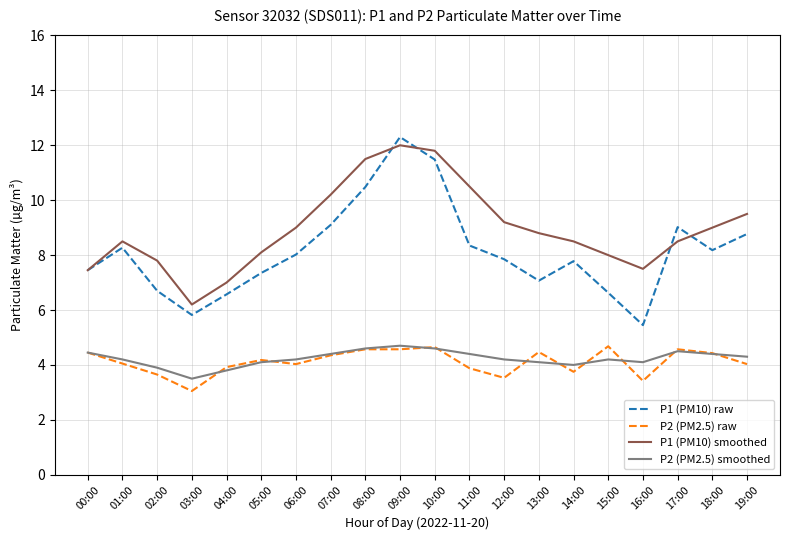

Is it true that P1 (PM10) raw equals 8.8 at 19:00?

True